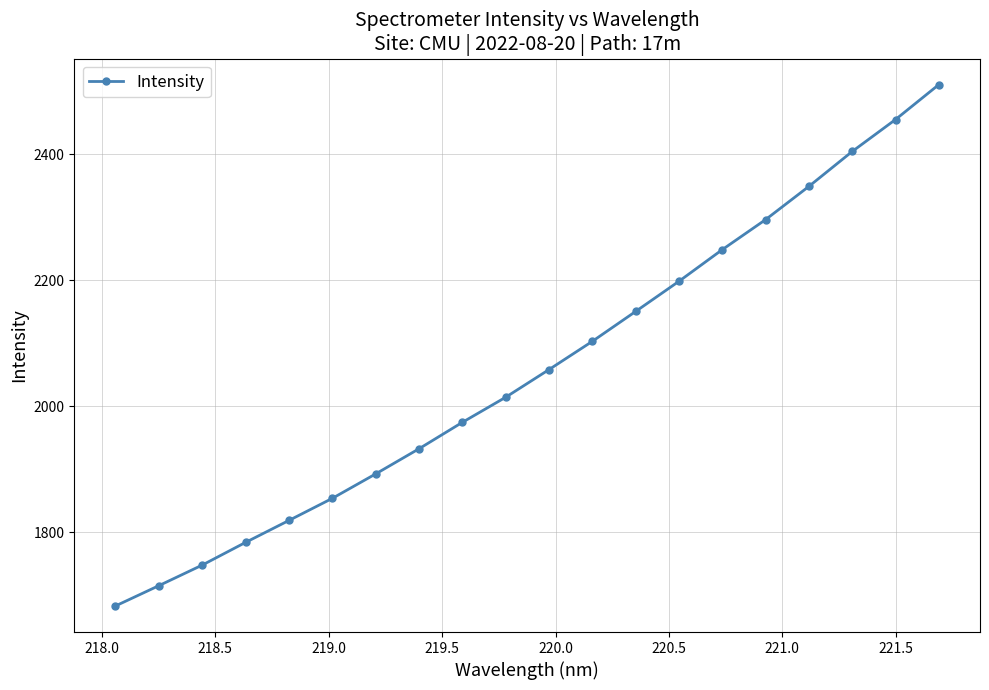

What is the average value?

2059.7